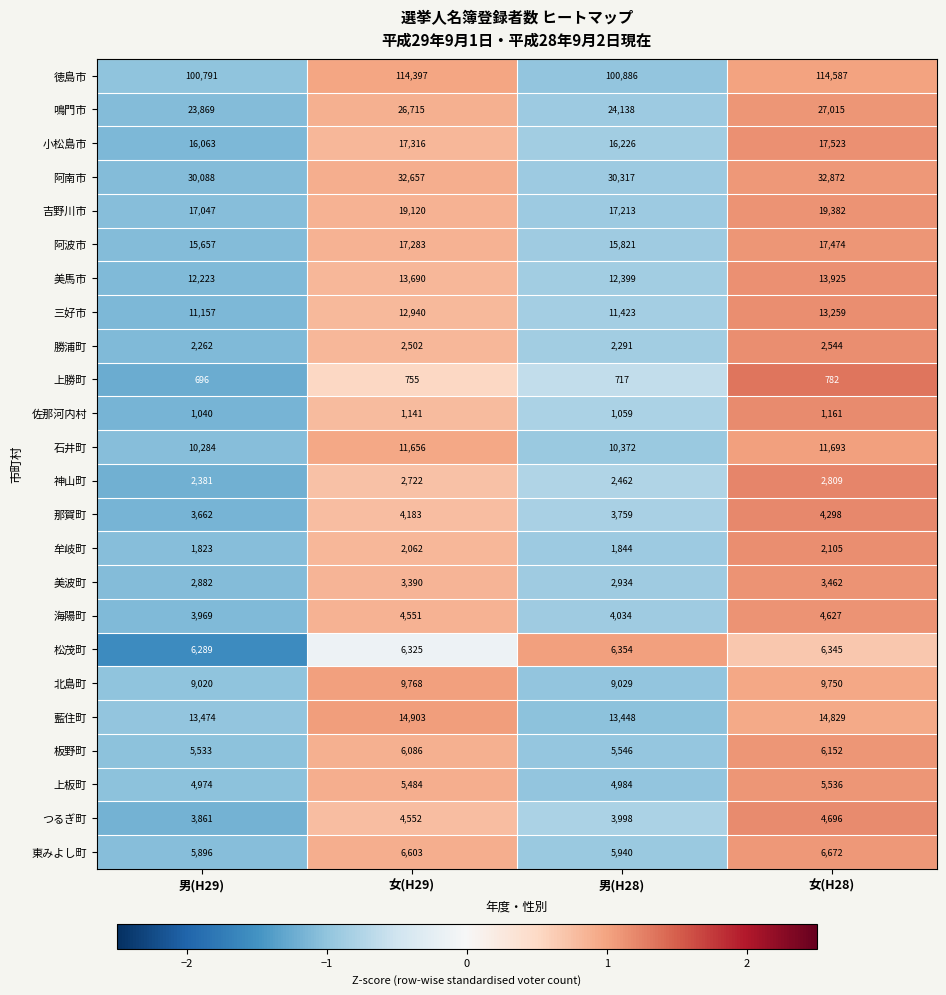

At which category does the chart reach its peak across all series?

女(H28)